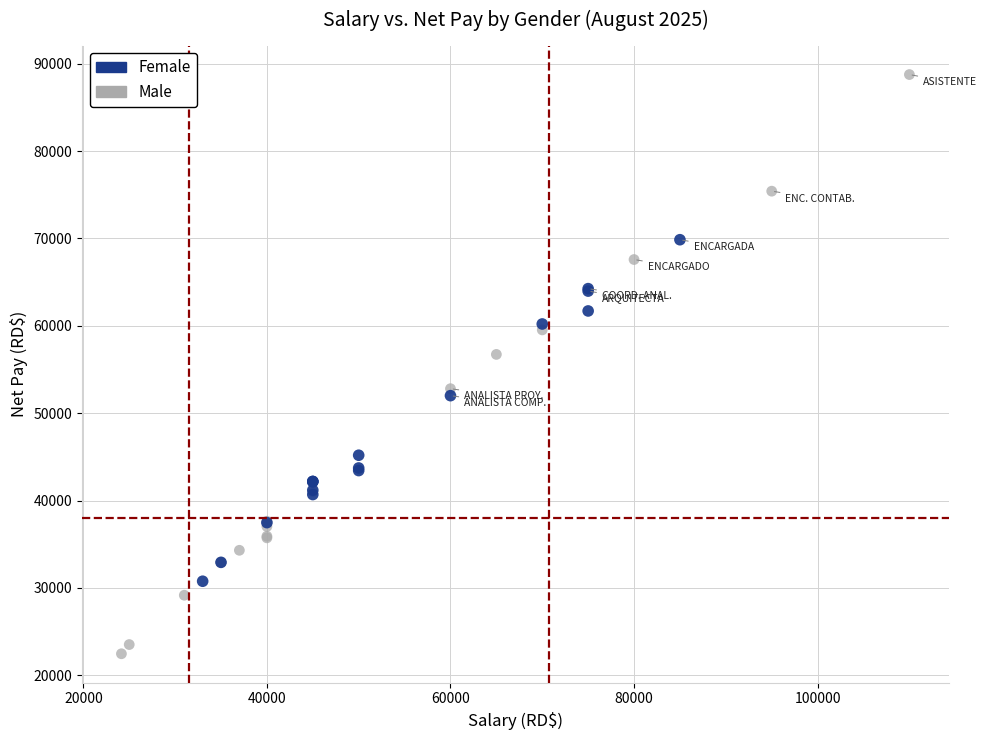

What are all the series names shown in the legend?

Female, Male